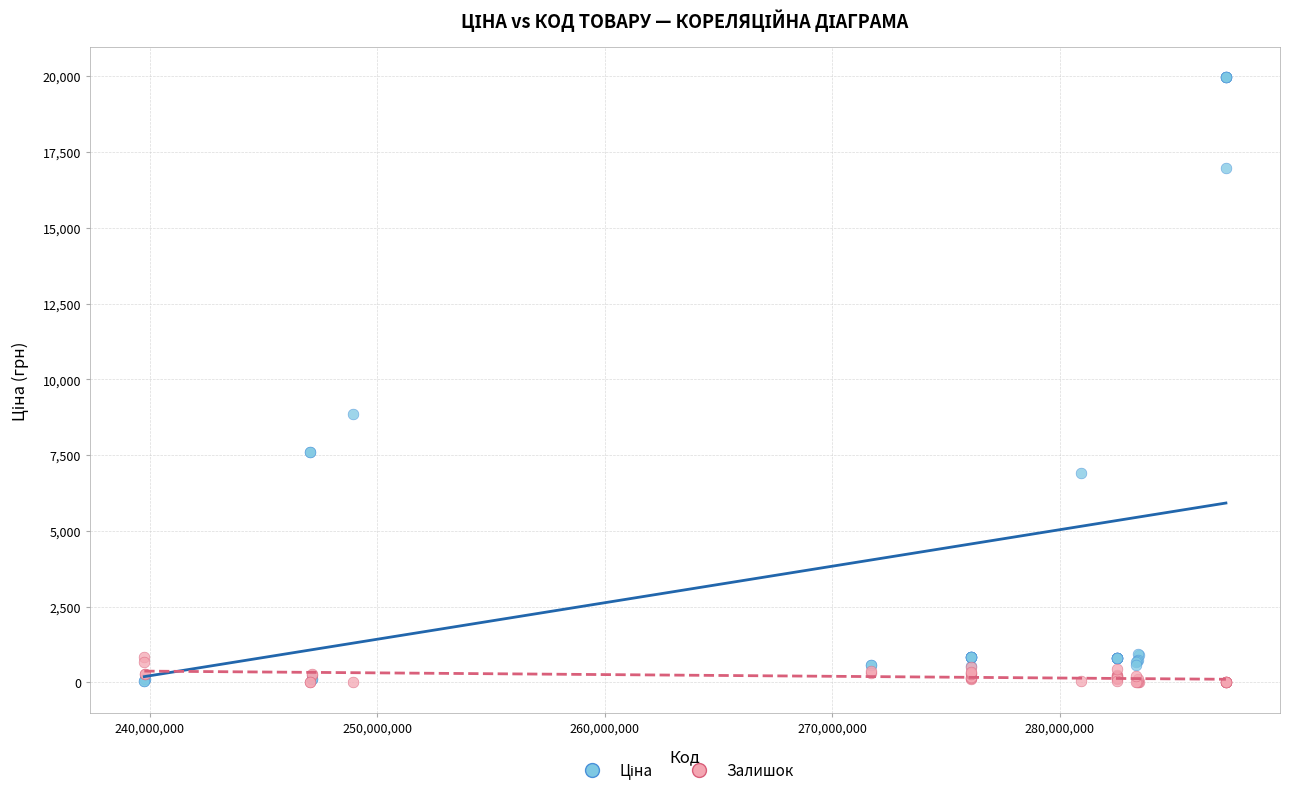

What is the X range (max minus min) for the scatter plot?

47550030.0